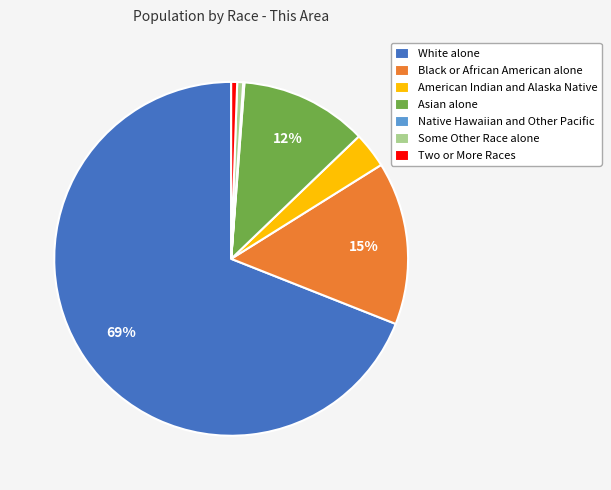

To the nearest percent, what is the average slice percentage?

14%